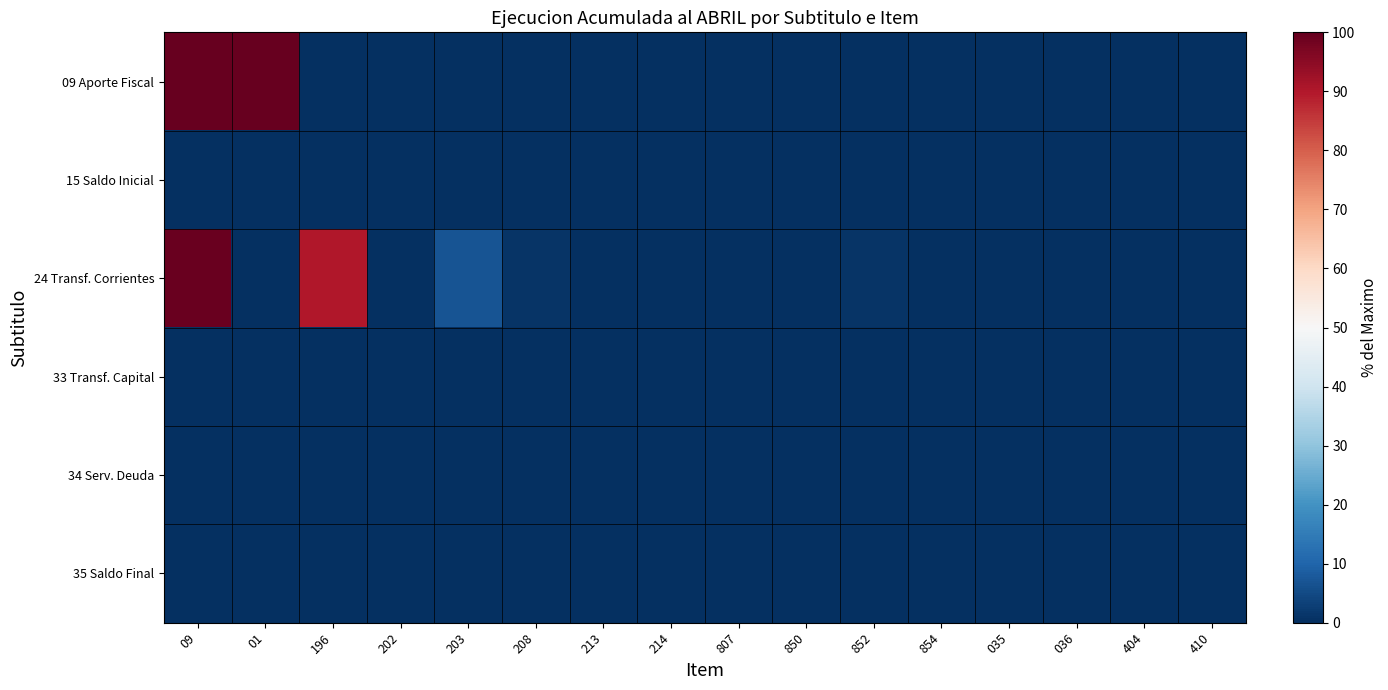

Reading right to left, list all the values displayed in this chart.

09 Aporte Fiscal: 410=0.0	404=0.0	036=0.0	035=0.0	854=0.0	852=0.0	850=0.0	807=0.0	214=0.0	213=0.0	208=0.0	203=0.0	202=0.0	196=0.0	01=100.0	09=100.0
15 Saldo Inicial: 410=0.0	404=0.0	036=0.0	035=0.0	854=0.0	852=0.0	850=0.0	807=0.0	214=0.0	213=0.0	208=0.0	203=0.0	202=0.0	196=0.0	01=0.0	09=0.0
24 Transf. Corrientes: 410=0.0	404=0.0	036=0.0	035=0.0	854=0.4	852=0.8	850=0.0	807=0.0	214=0.0	213=0.0	208=1.0	203=7.0	202=0.1	196=90.1	01=0.0	09=99.4
33 Transf. Capital: 410=0.0	404=0.0	036=0.0	035=0.0	854=0.0	852=0.0	850=0.0	807=0.0	214=0.0	213=0.0	208=0.0	203=0.0	202=0.0	196=0.0	01=0.0	09=0.0
34 Serv. Deuda: 410=0.0	404=0.0	036=0.0	035=0.0	854=0.0	852=0.0	850=0.0	807=0.0	214=0.0	213=0.0	208=0.0	203=0.0	202=0.0	196=0.0	01=0.0	09=0.0
35 Saldo Final: 410=0.0	404=0.0	036=0.0	035=0.0	854=0.0	852=0.0	850=0.0	807=0.0	214=0.0	213=0.0	208=0.0	203=0.0	202=0.0	196=0.0	01=0.0	09=0.0